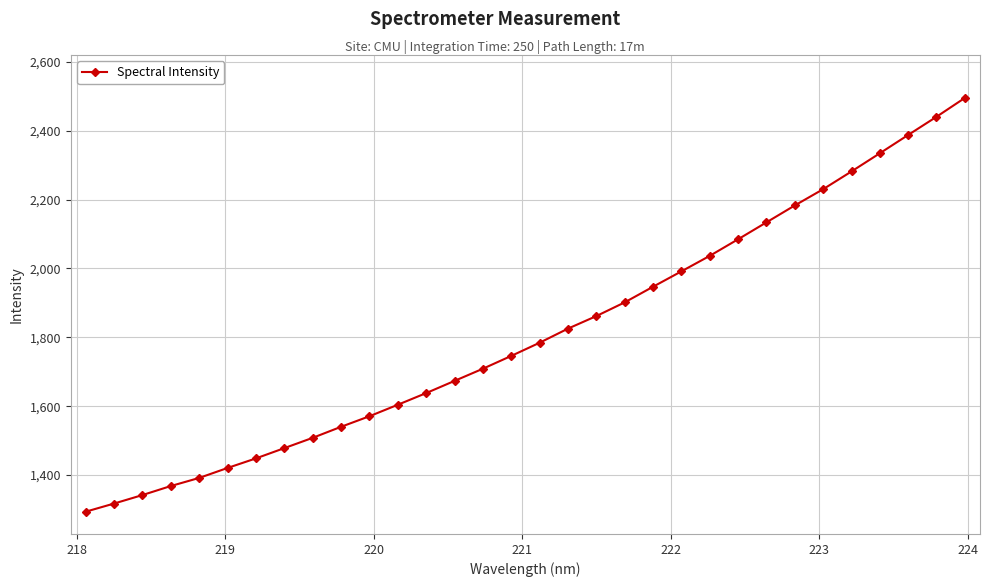

How many lines are shown in the chart?

1